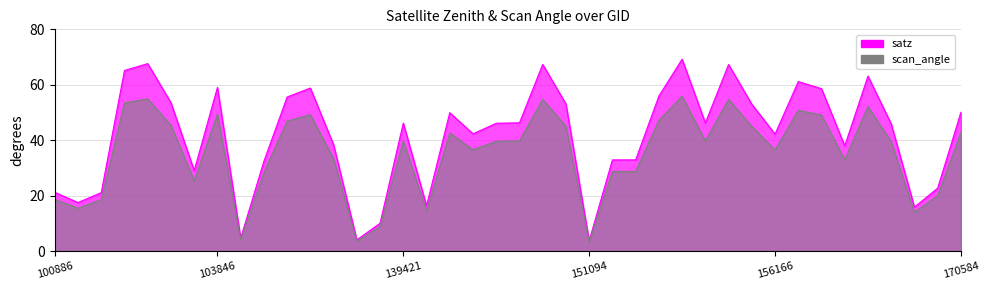

What are all the series names shown in the legend?

satz, scan_angle